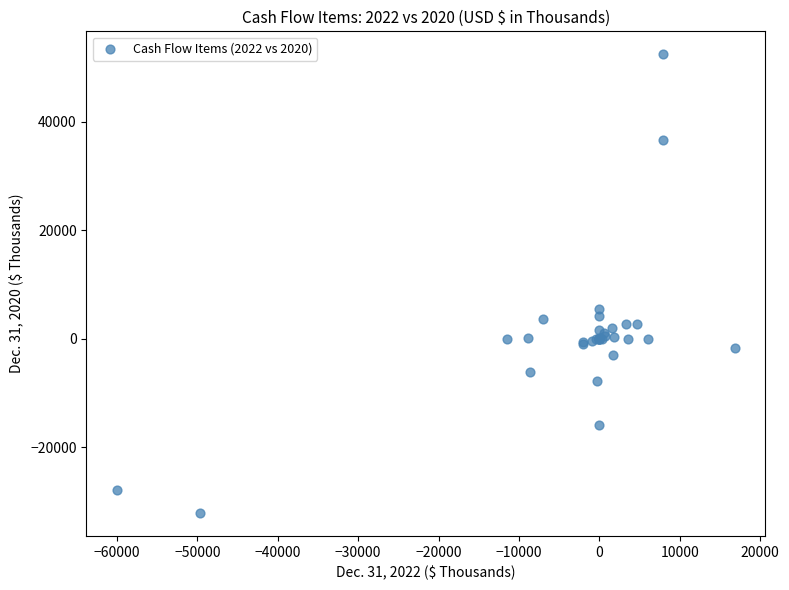

What Y value in the scatter plot is closest to 10106?

5436